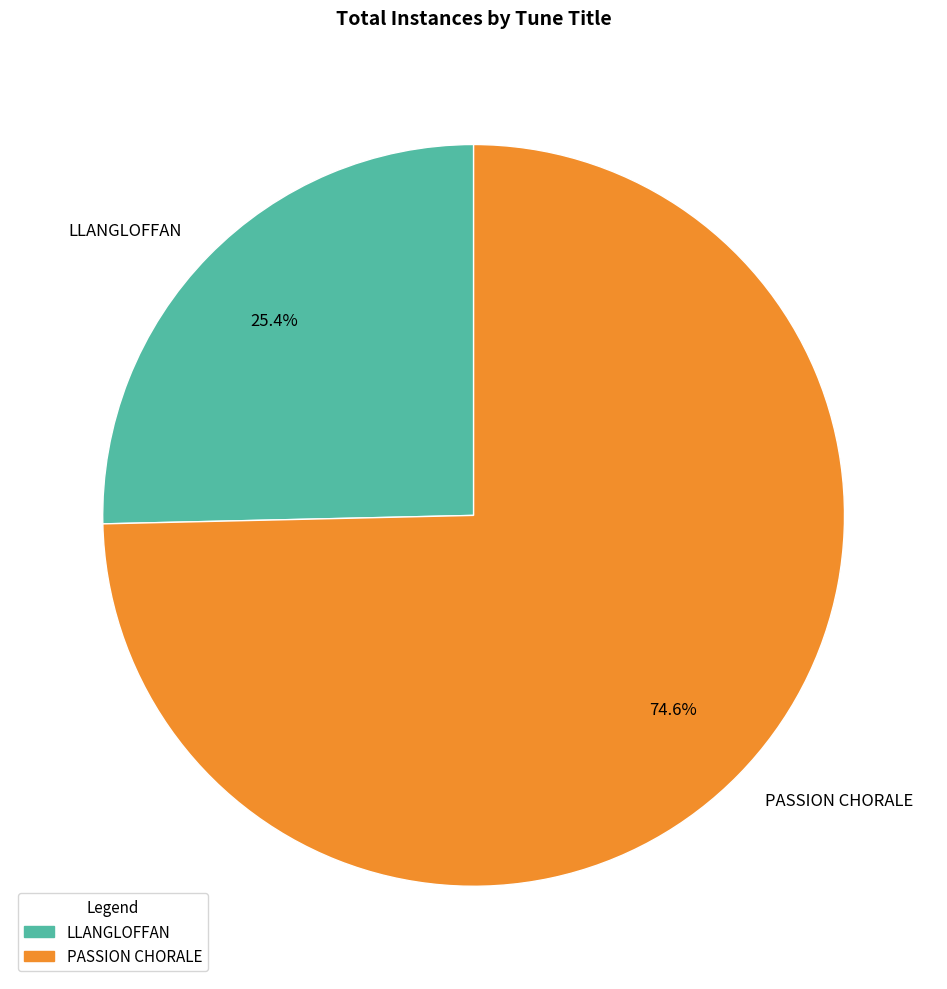

Which category has the biggest portion of the pie?

PASSION CHORALE